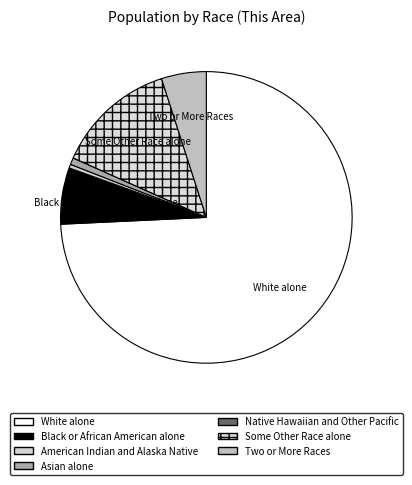

To the nearest percent, what is the average slice percentage?

14%